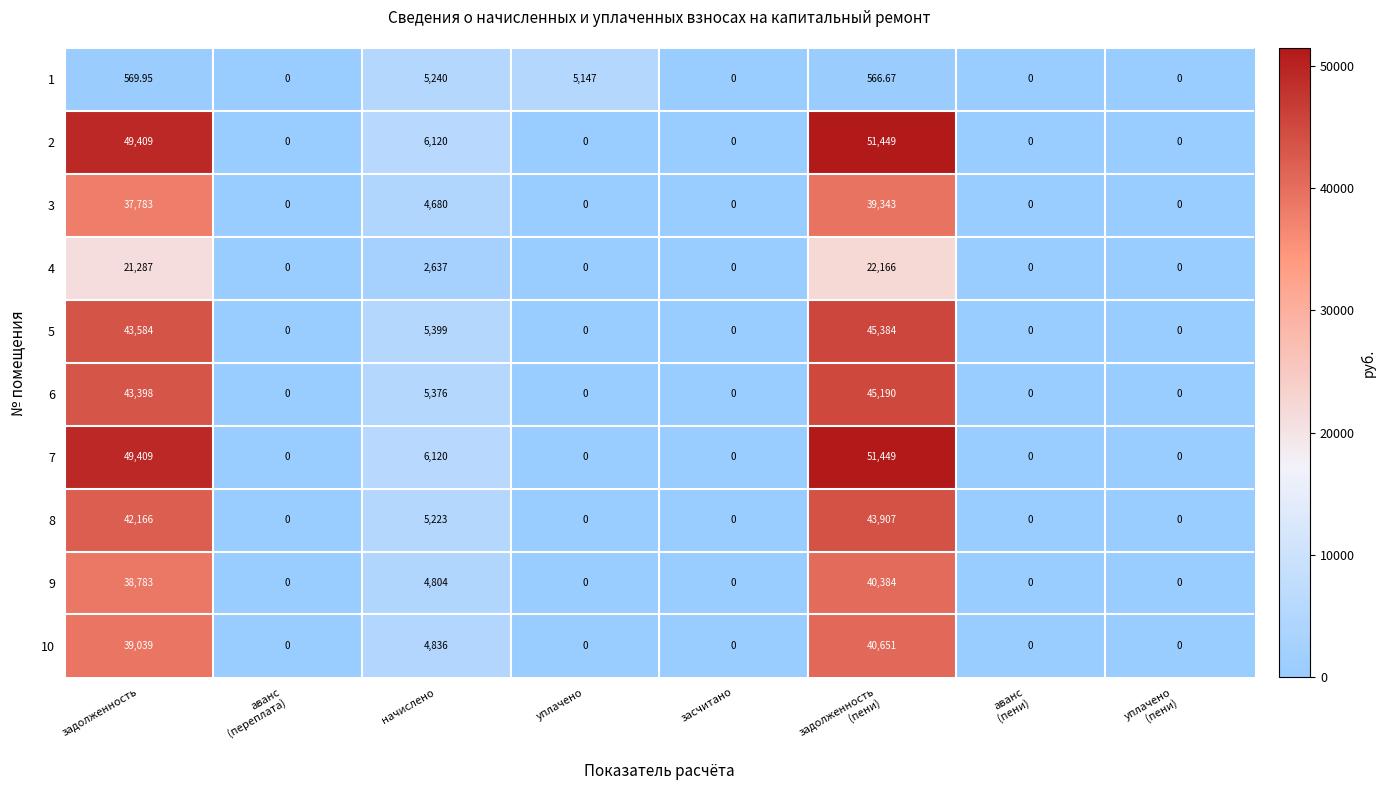

What is the greatest value displayed?

51449.0